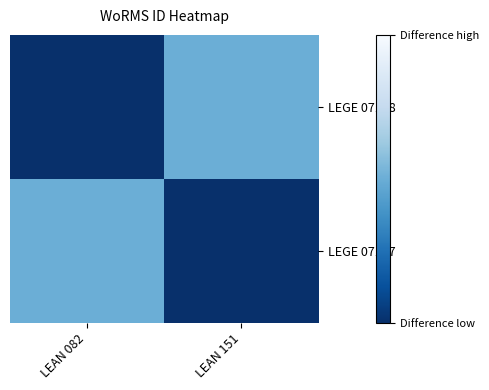

Rank the series by their maximum value, from lowest to highest.

LEGE 07168, LEGE 07187